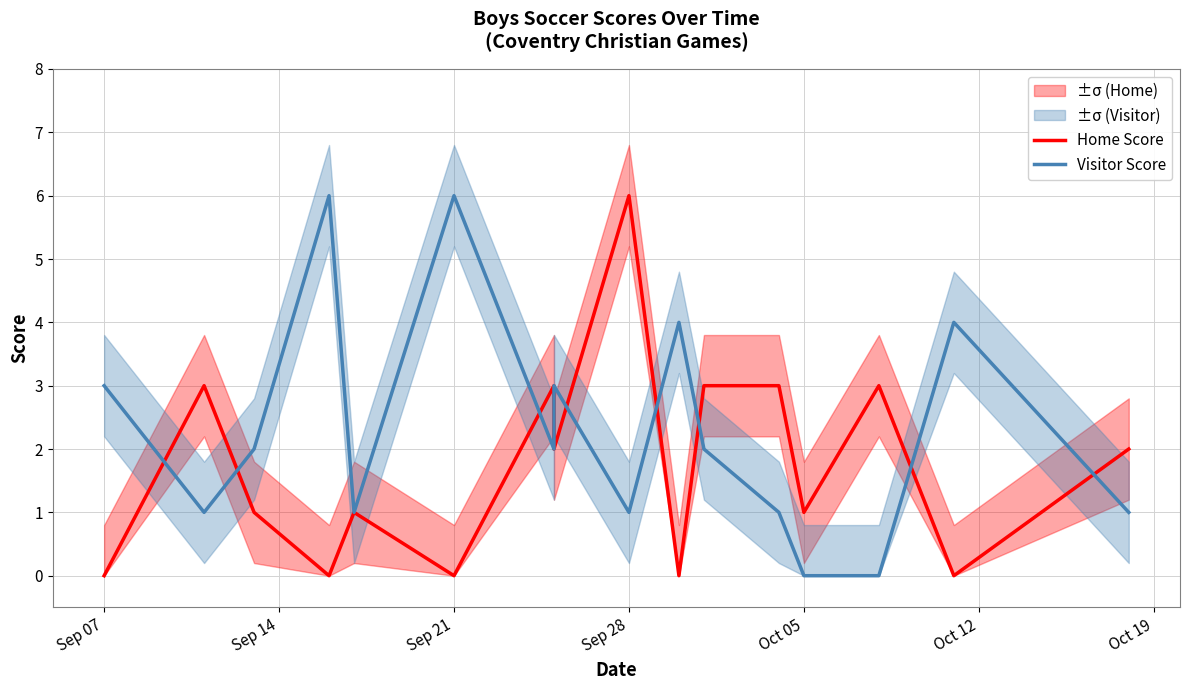

What is the sum of all Visitor Score values?

37